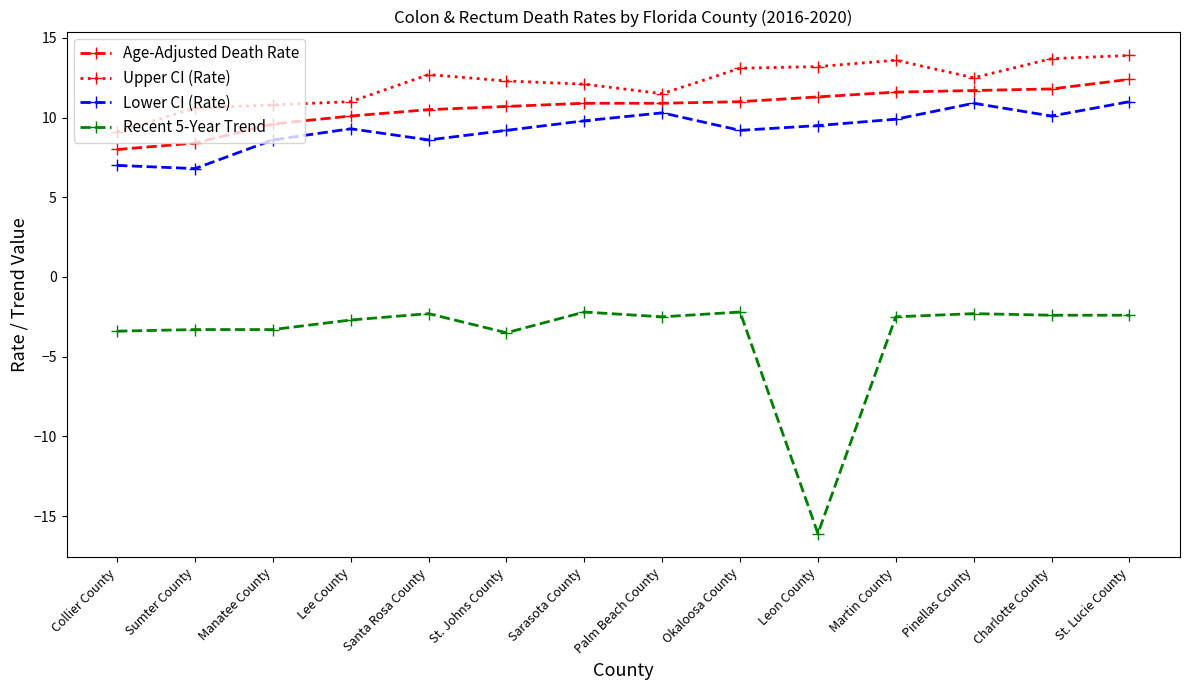

The Upper CI (Rate) series shows 12.1 at Sarasota County. True or false?

True